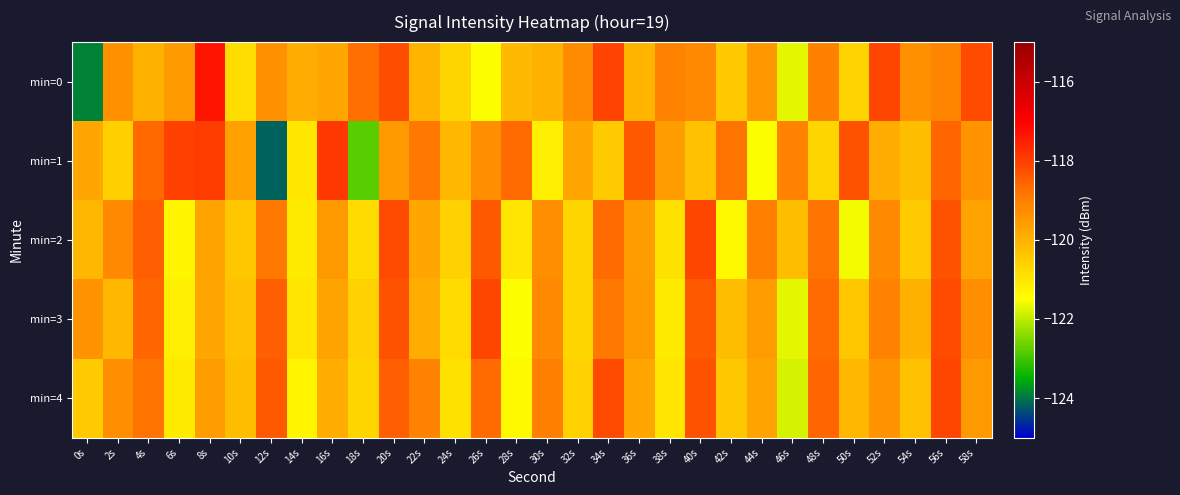

Count the number of data series in this chart.

5